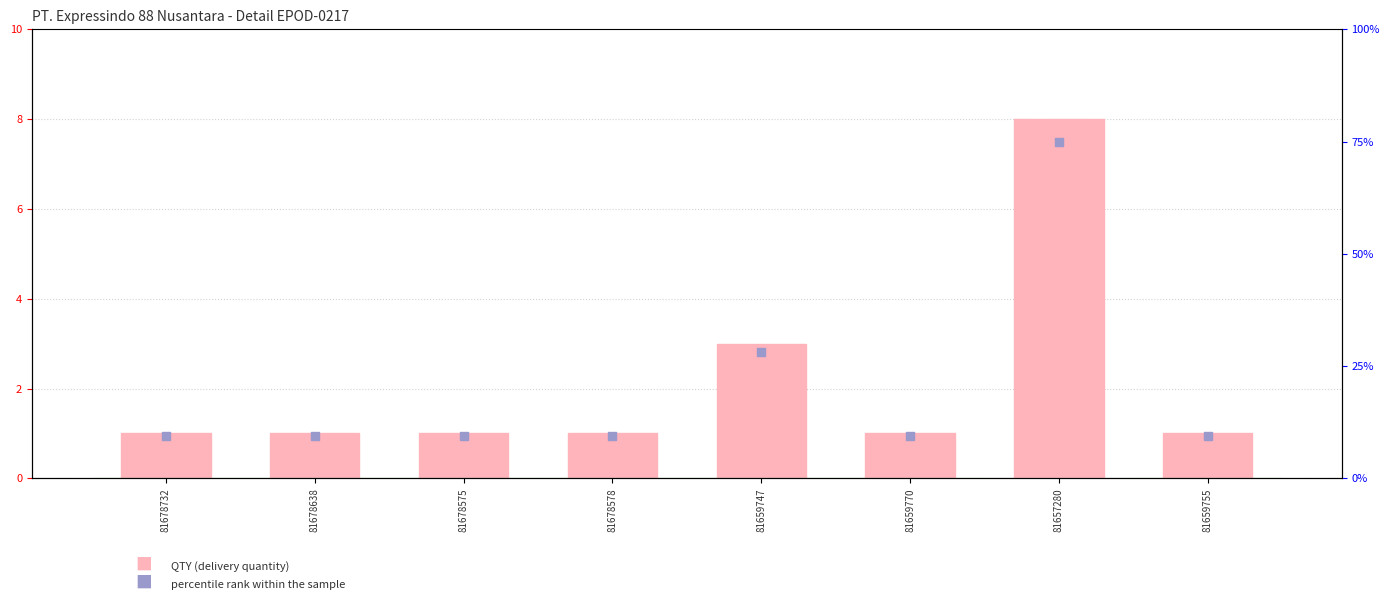

Is the value of QTY at 81678638 greater than the value of percentile rank within the sample at 81659770?

No